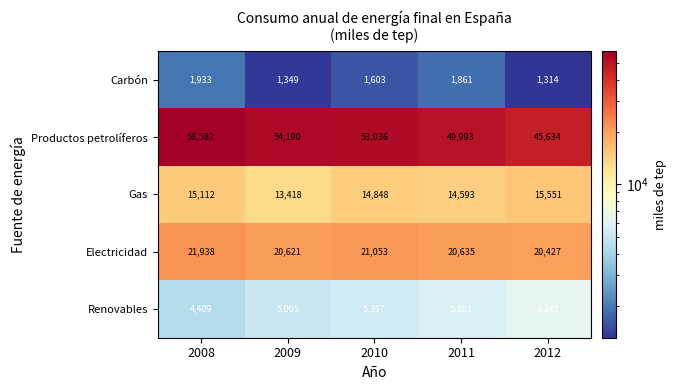

What is the total value across all series at 2012?

89271